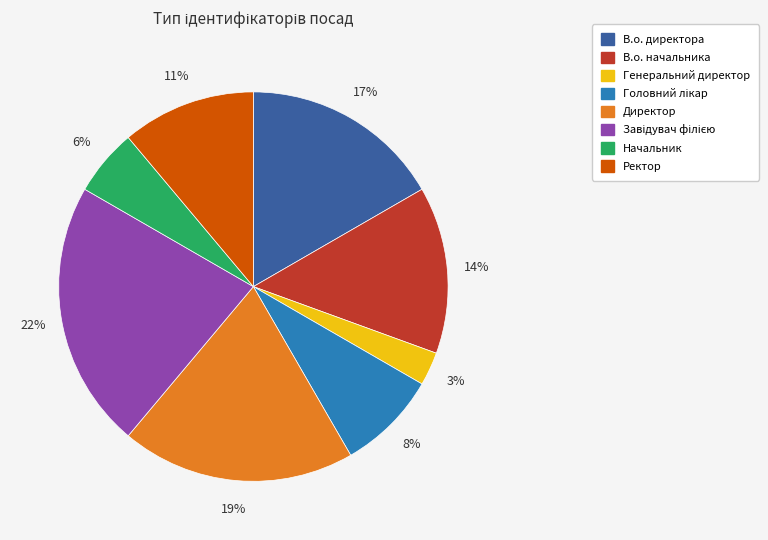

How many segments does this pie chart have?

8